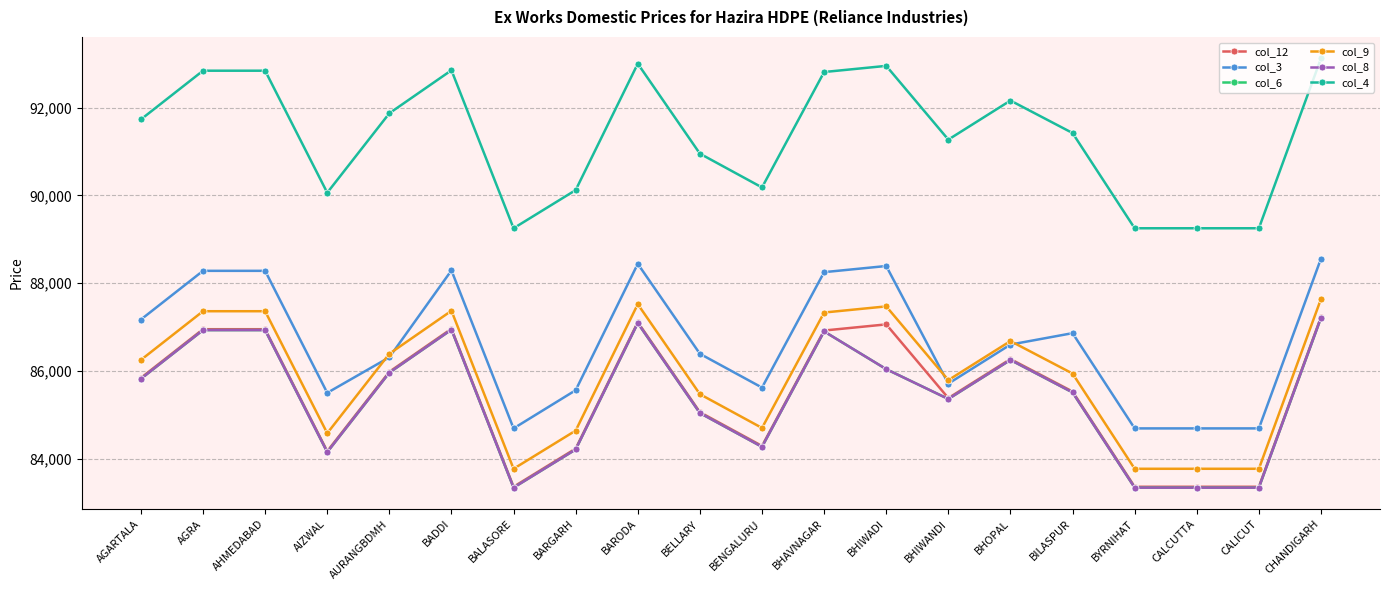

At which label does col_9 first exceed 86250?

AGRA